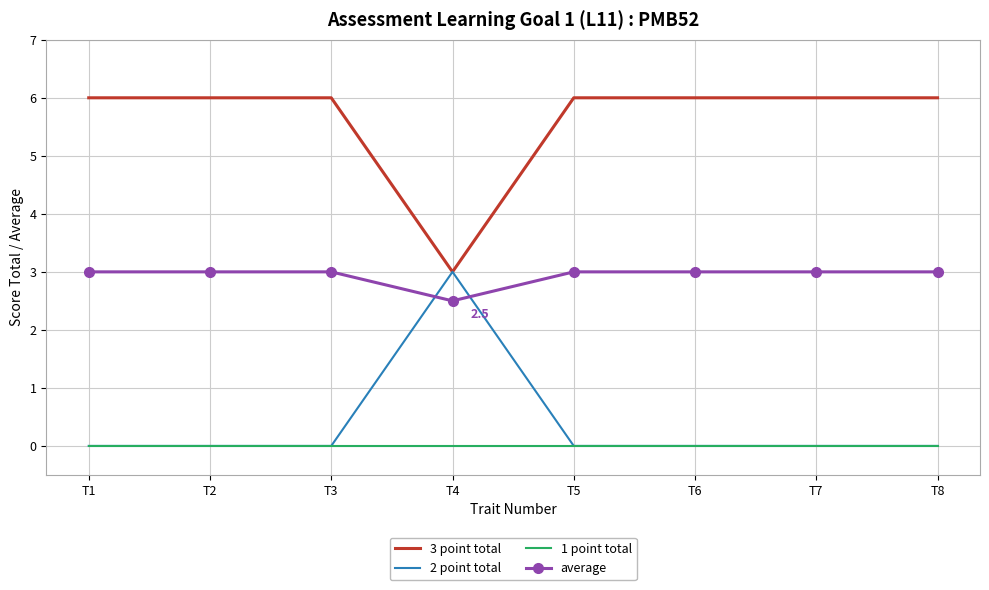

Between which two adjacent categories do average and 2 point total first intersect?

T3 and T4